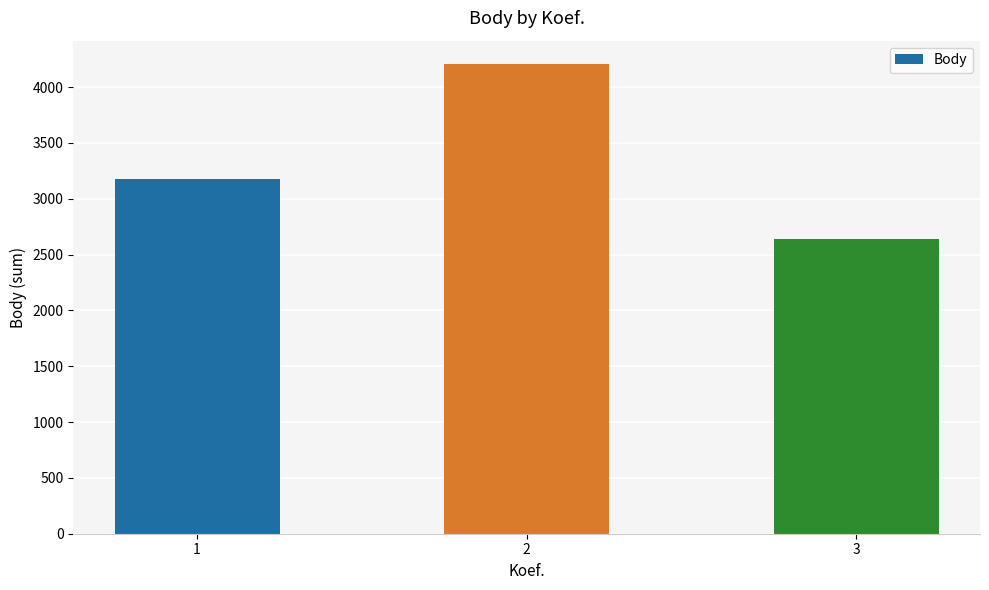

What is the change in value from 2 to 3?

-1569